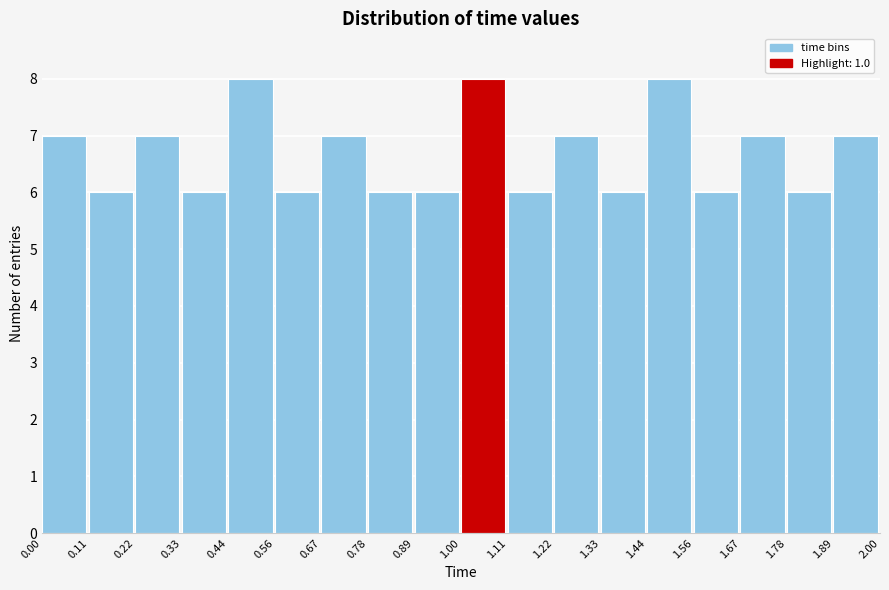

Reading left to right, list every bar in this chart as the range it spans on the x-axis followed by its height. The values are not printed on the chart, so give them approximately, as read against the axis.

0.00 to 0.11: 7
0.11 to 0.22: 6
0.22 to 0.33: 7
0.33 to 0.44: 6
0.44 to 0.56: 8
0.56 to 0.67: 6
0.67 to 0.78: 7
0.78 to 0.89: 6
0.89 to 1.00: 6
1.00 to 1.11: 8
1.11 to 1.22: 6
1.22 to 1.33: 7
1.33 to 1.44: 6
1.44 to 1.56: 8
1.56 to 1.67: 6
1.67 to 1.78: 7
1.78 to 1.89: 6
1.89 to 2.00: 7